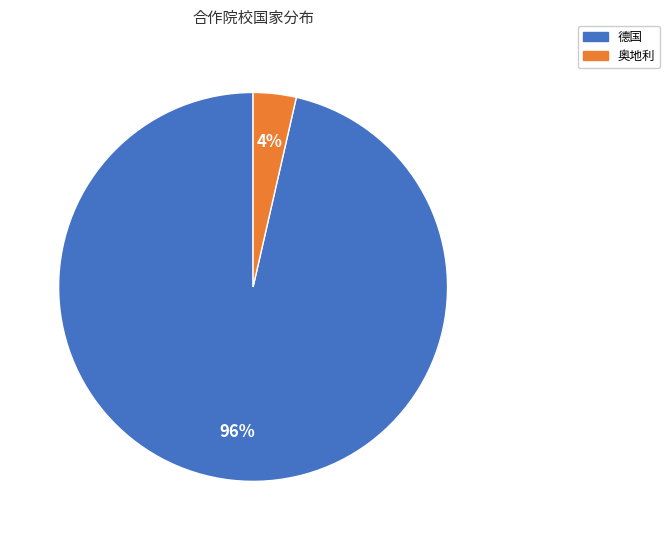

Is 德国 the majority of the pie?

Yes